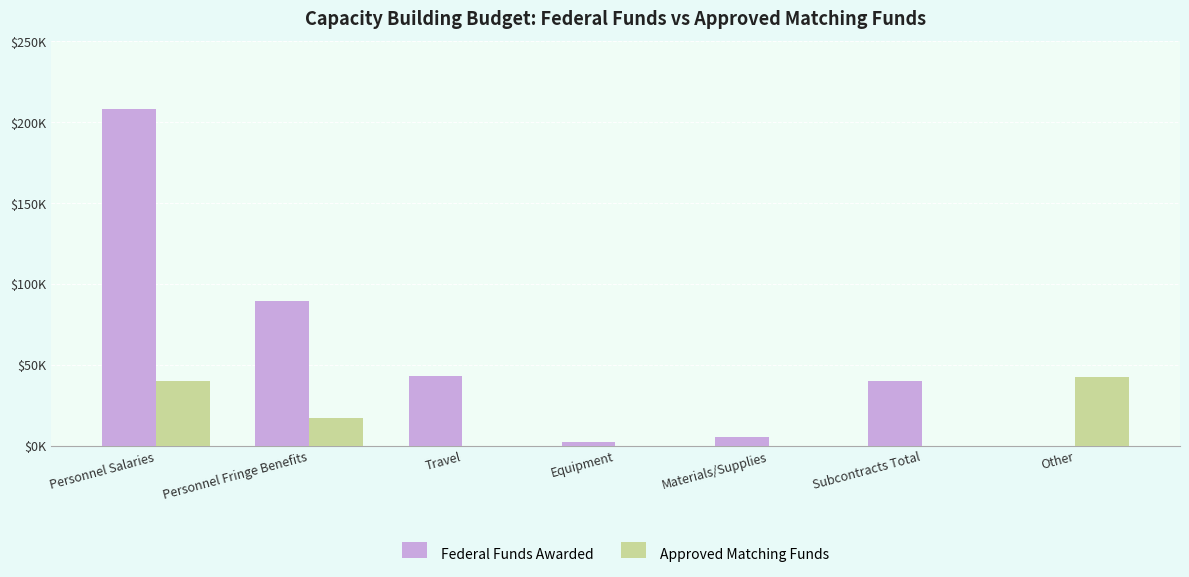

At which label is Federal Funds Awarded closest to 104181?

Personnel Fringe Benefits